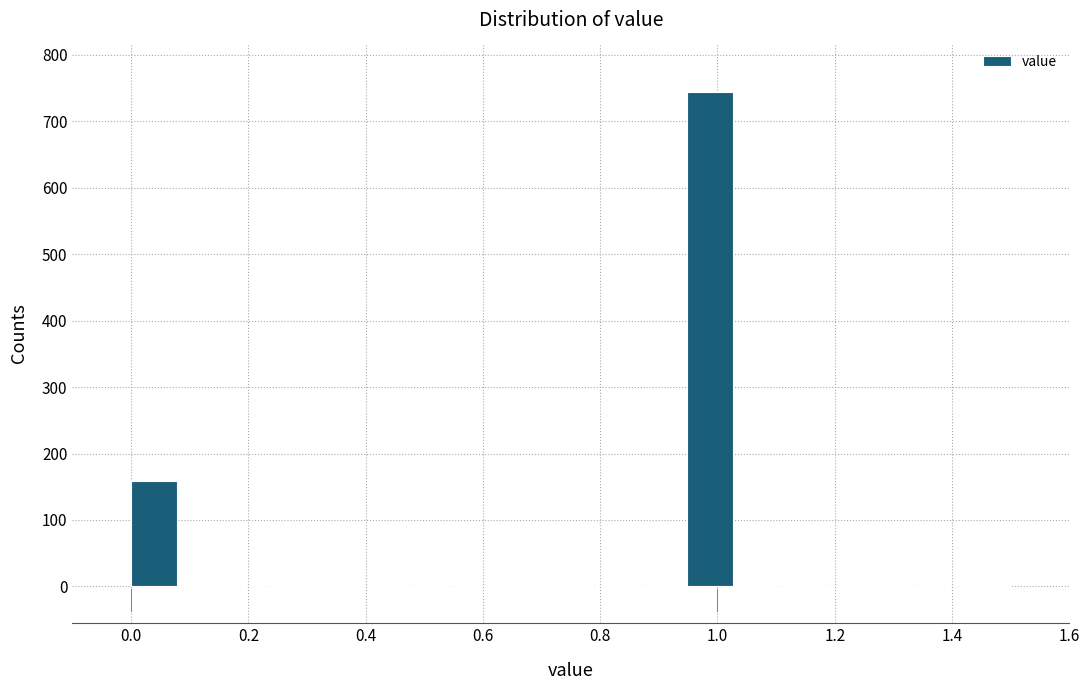

Around what value on the x-axis is the tallest bar? Give the approximate position of its centre, as read against the axis.

0.98